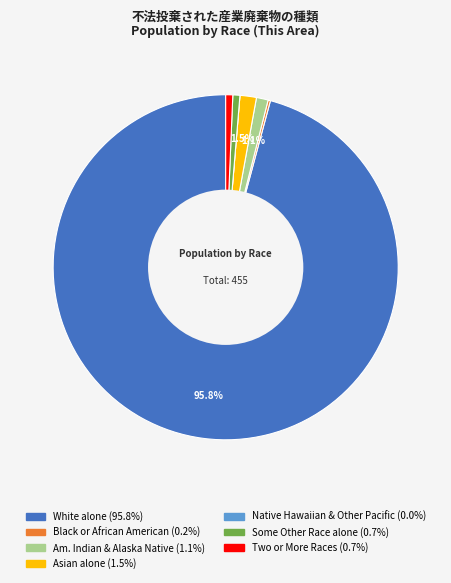

Is there any slice that represents more than half of the pie?

Yes